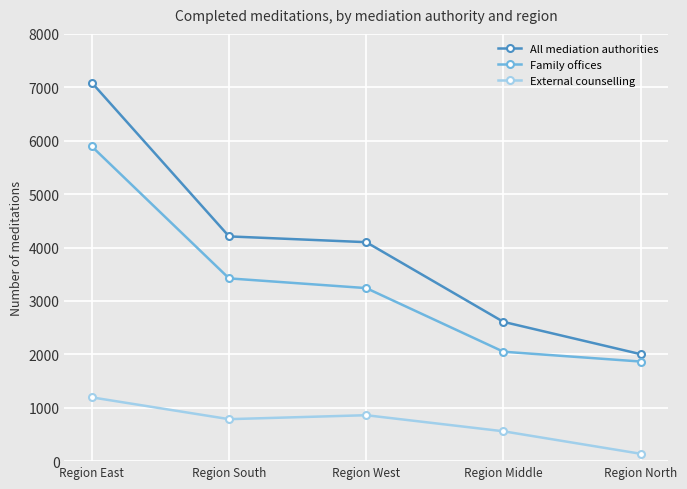

How many distinct data groups are displayed?

3